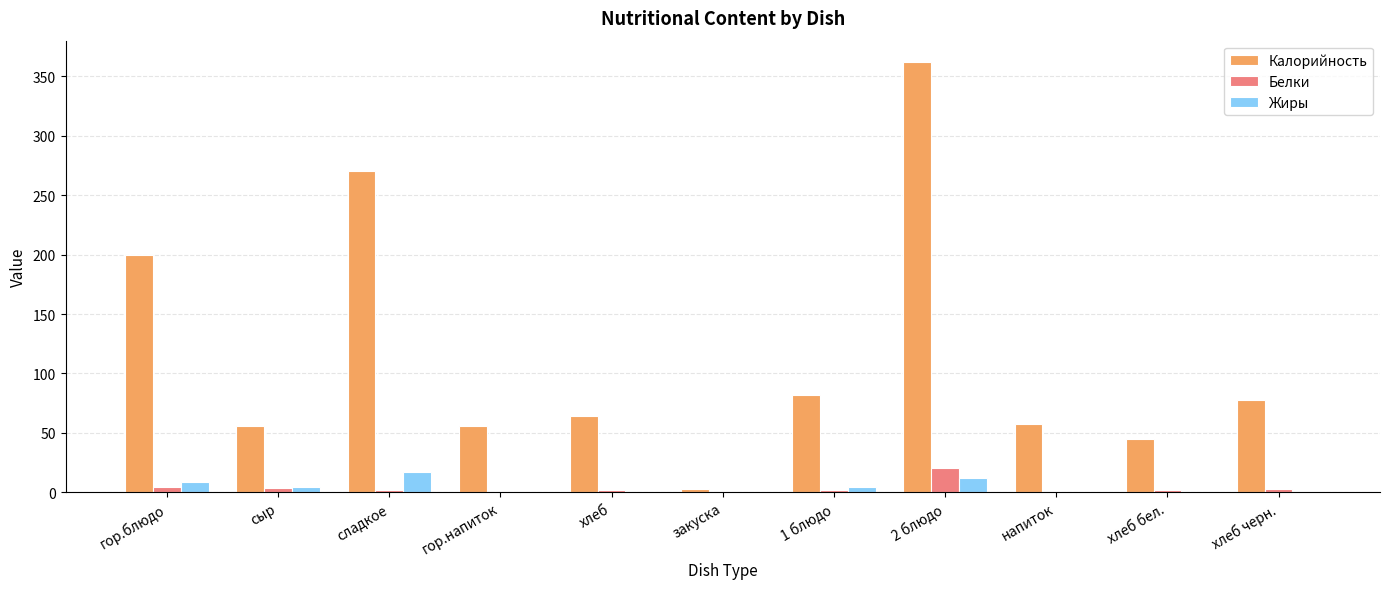

What is the sum of all Белки values?

39.0